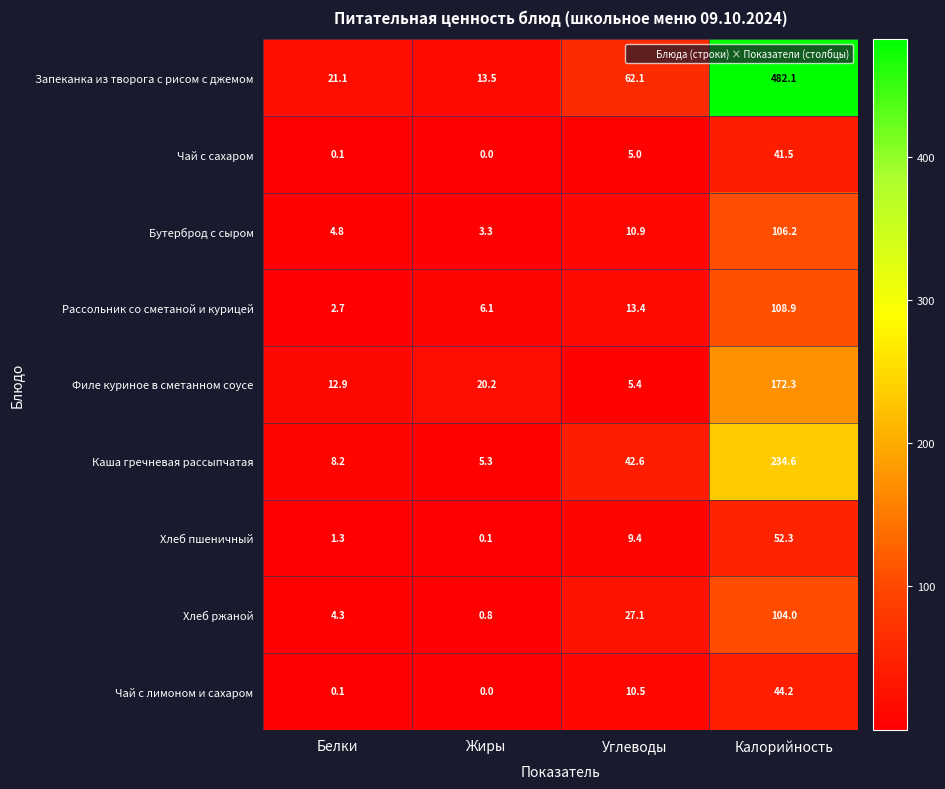

What is the greatest value displayed?

482.1